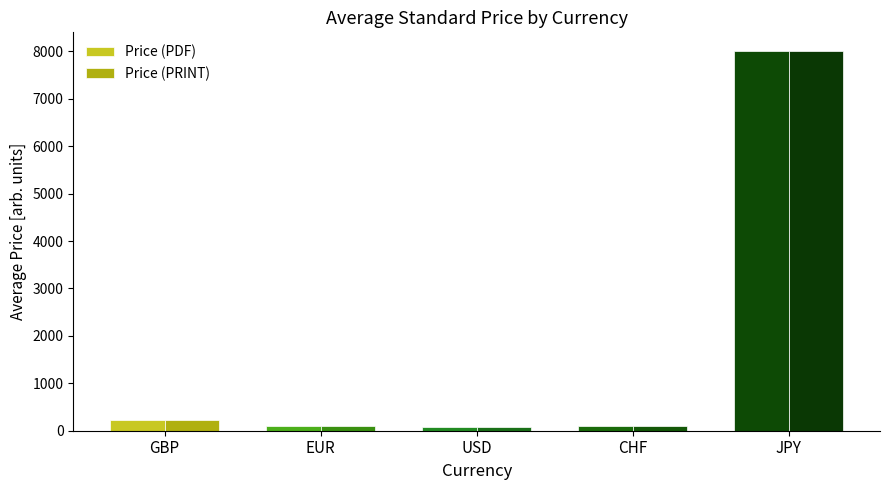

Reading left to right, transcribe all the data shown in this chart.

Price (PDF): 230.5	96.5	72.5	106.4	8000.0
Price (PRINT): 230.5	96.5	72.5	106.4	8000.0